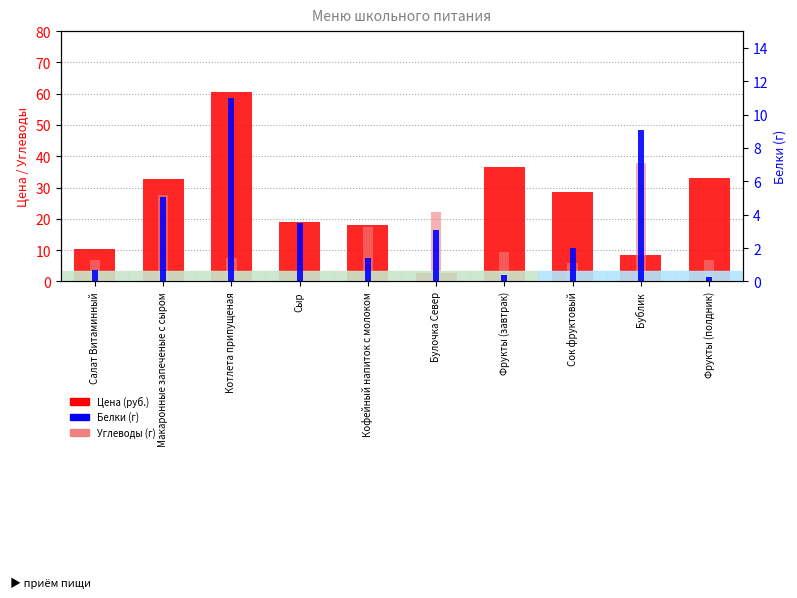

Is it true that Углеводы equals 5.8 at Сок фруктовый?

True